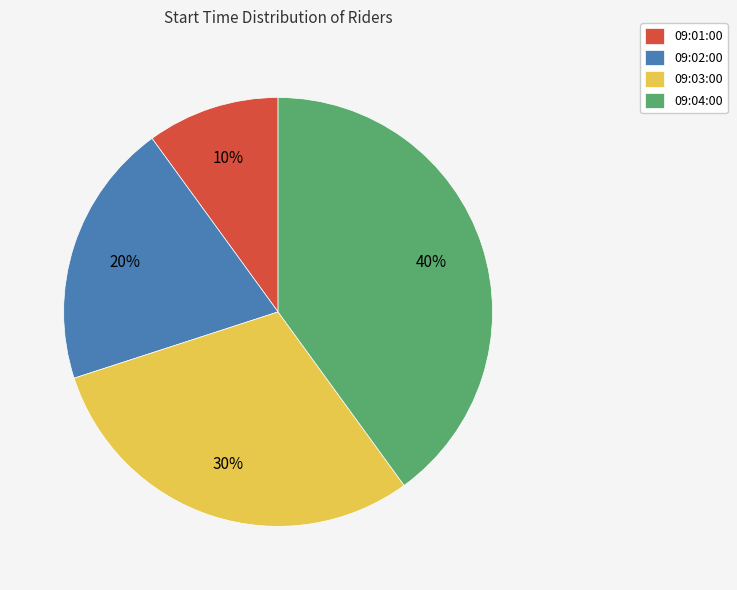

Which slice is the smallest?

09:01:00